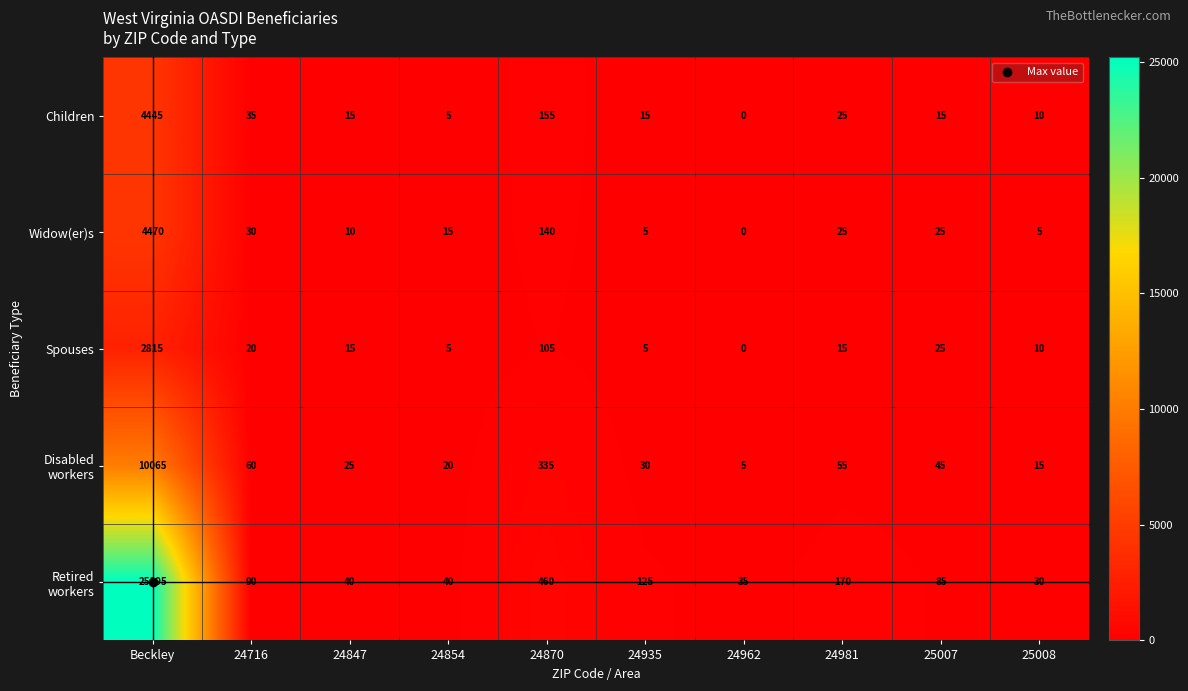

What is the average value of the Children series?

472